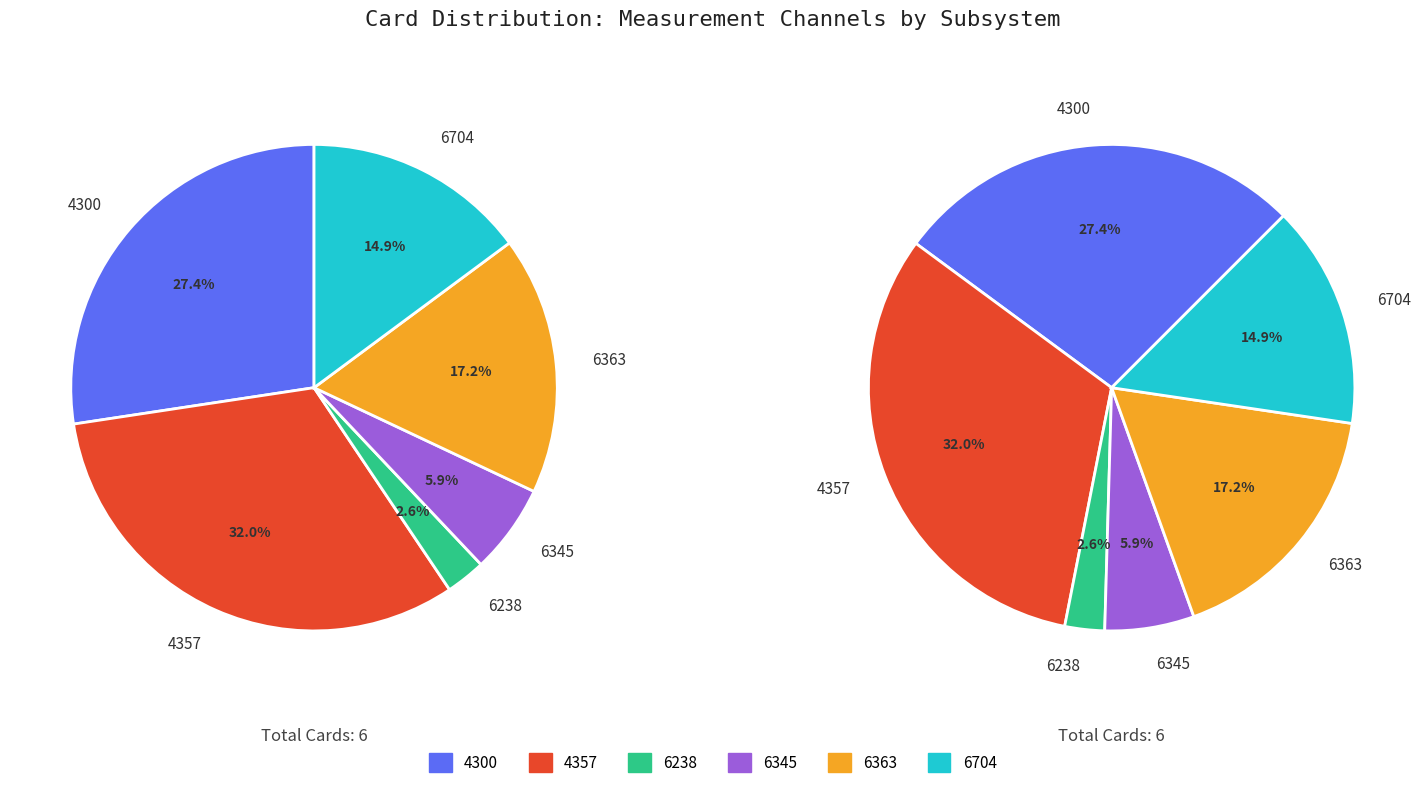

To the nearest percent, what is the combined percentage of 6345 and 6363?

23%